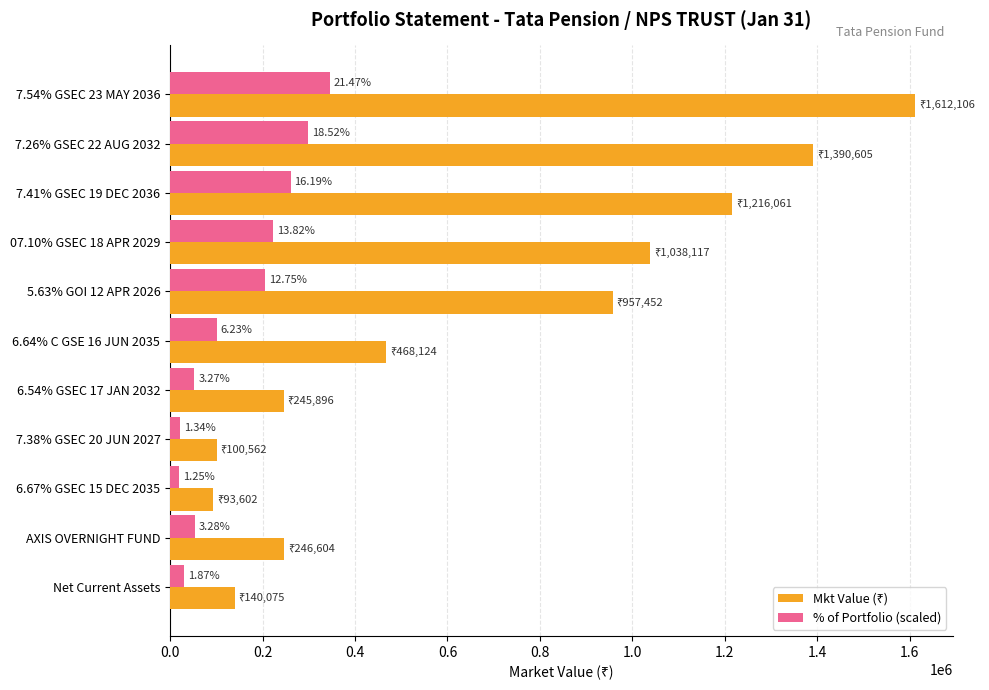

Which series has the largest range (max minus min)?

Mkt Value (₹)